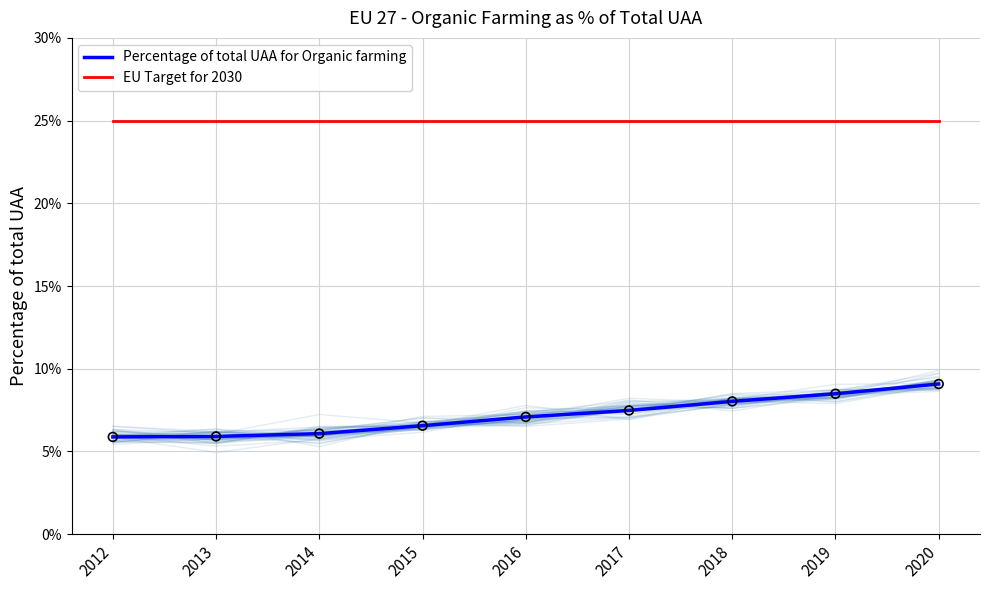

What are all the series names shown in the legend?

Percentage of total UAA for Organic farming, EU Target for 2030